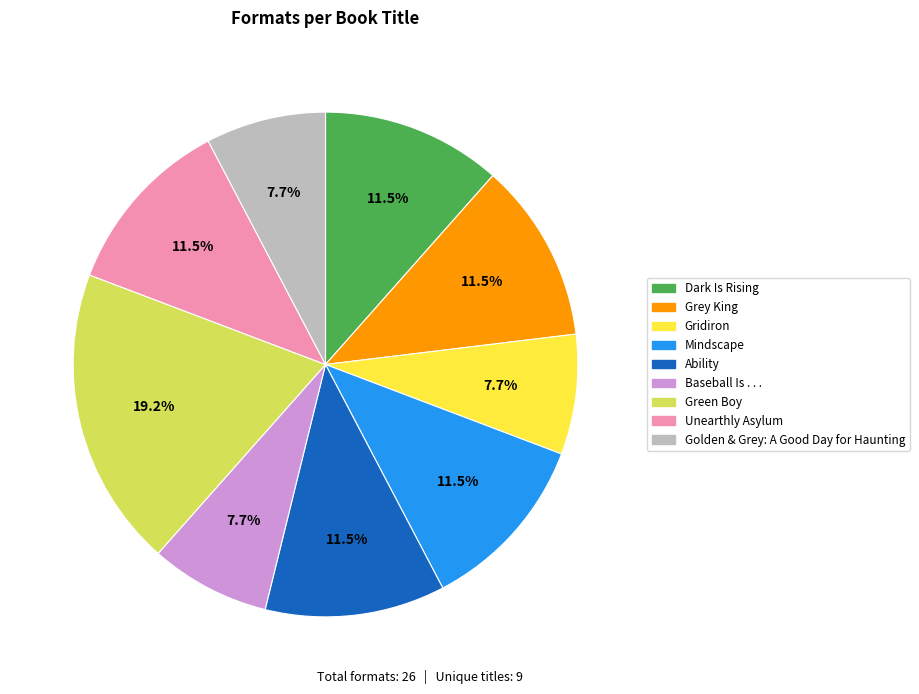

What percentage is NOT represented by Ability?

88.5%